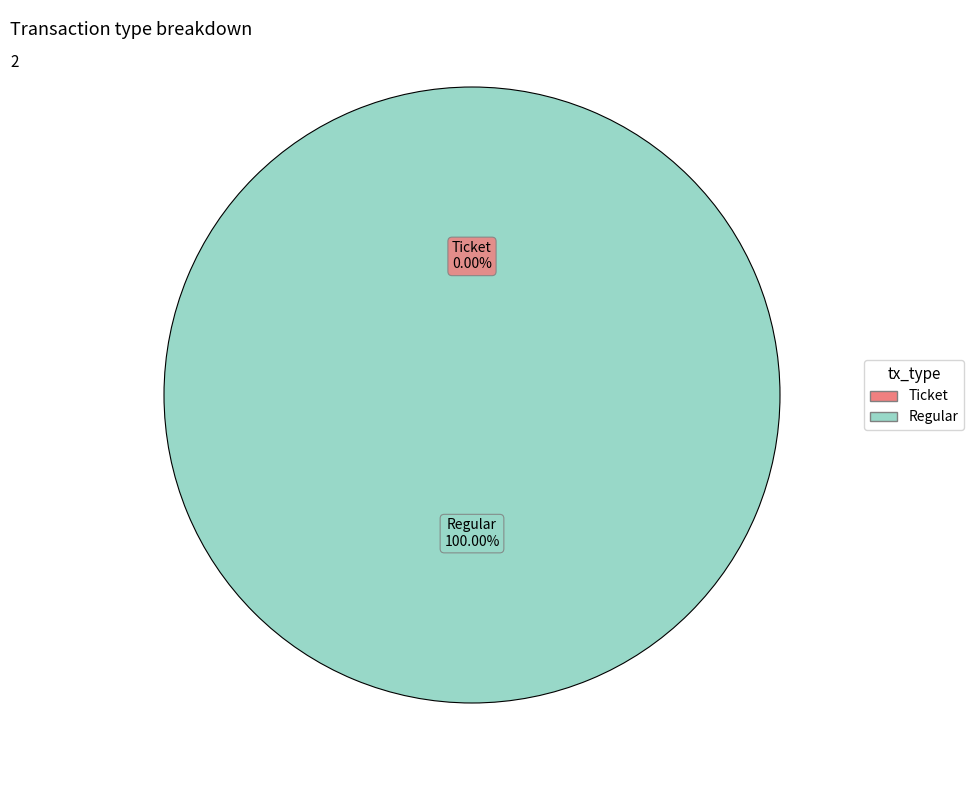

To the nearest percent, what is the difference between the Ticket and Regular slice percentages?

100%